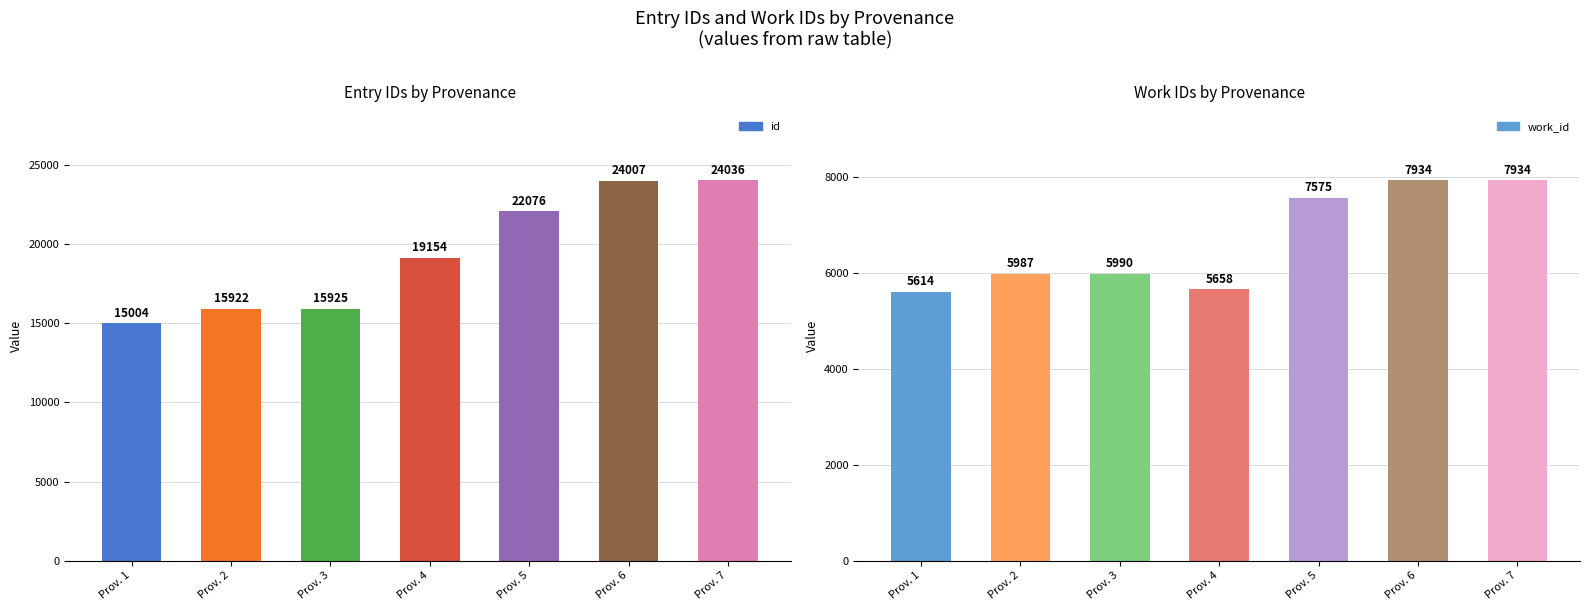

Is it true that id equals 15922 at Prov. 2?

True